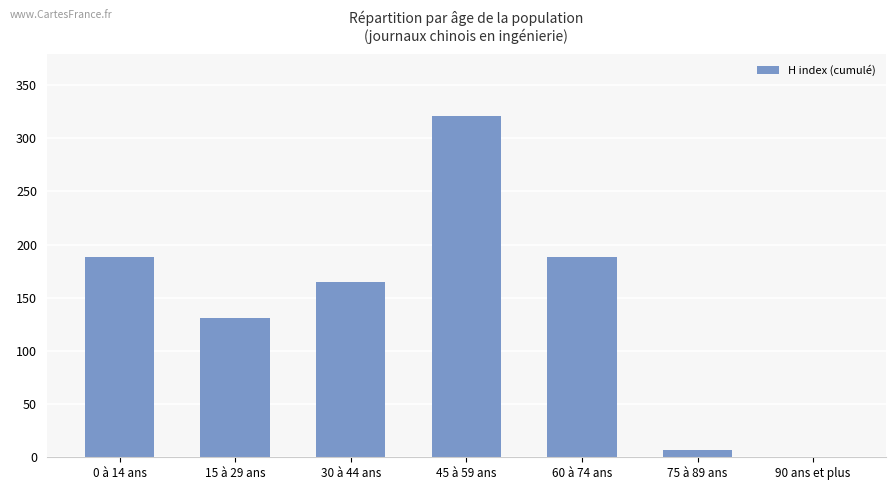

What is the maximum value shown in the chart?

321